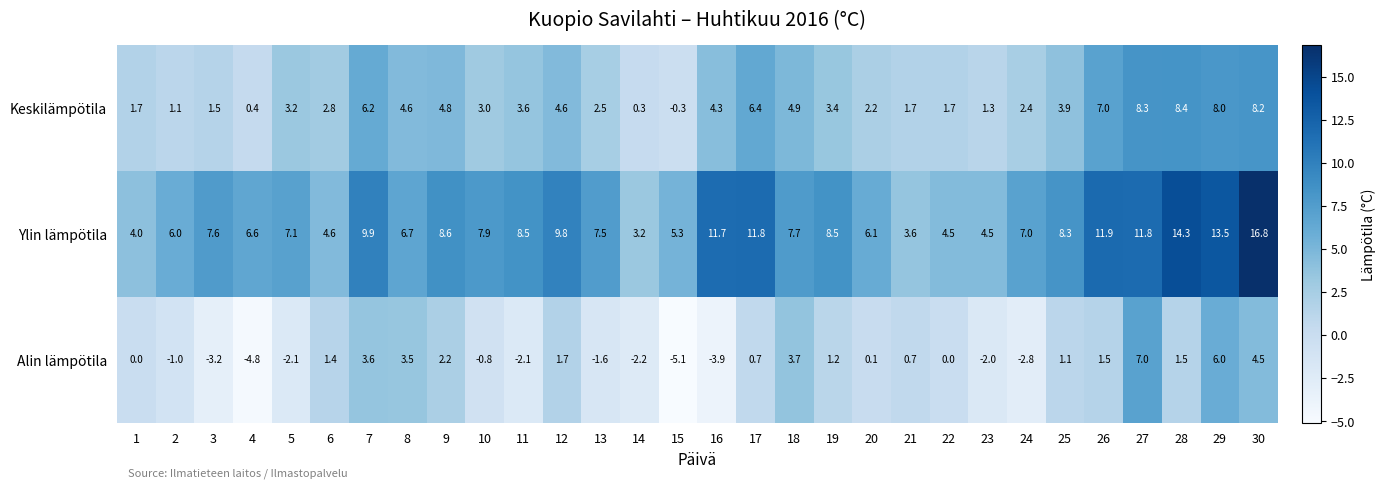

At which category is the sum across all series the highest?

30